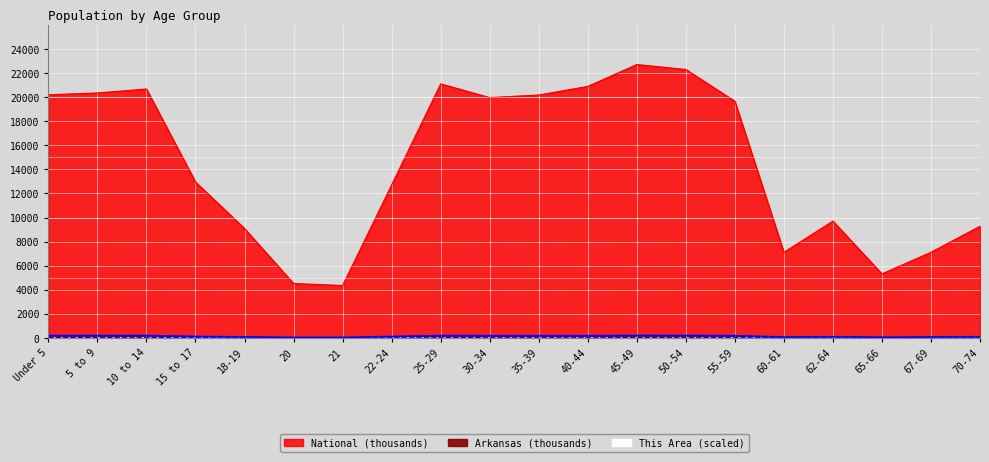

What is the average value of the This Area series?

11.3